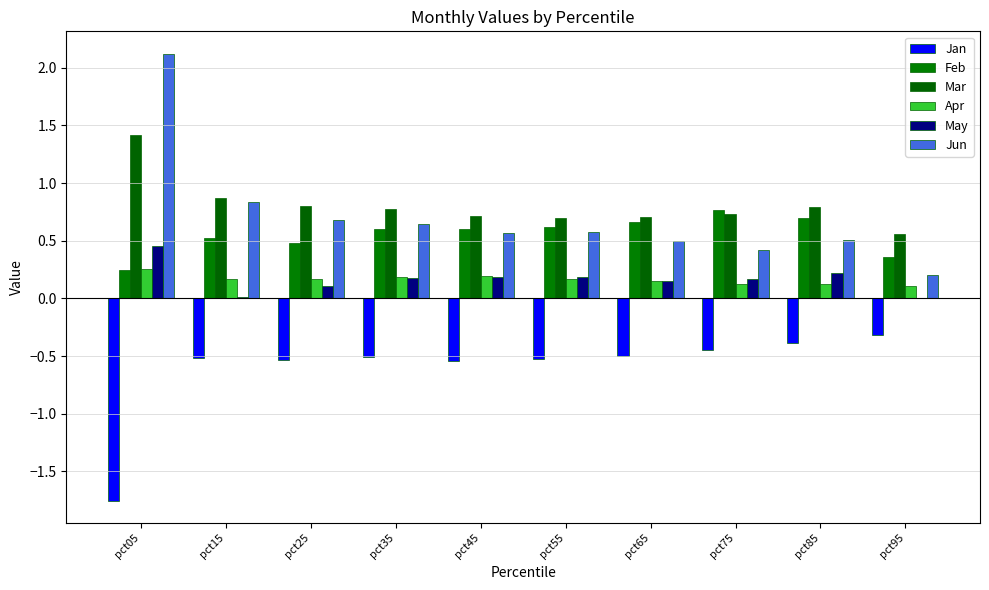

Which series has the largest total across all categories?

Mar